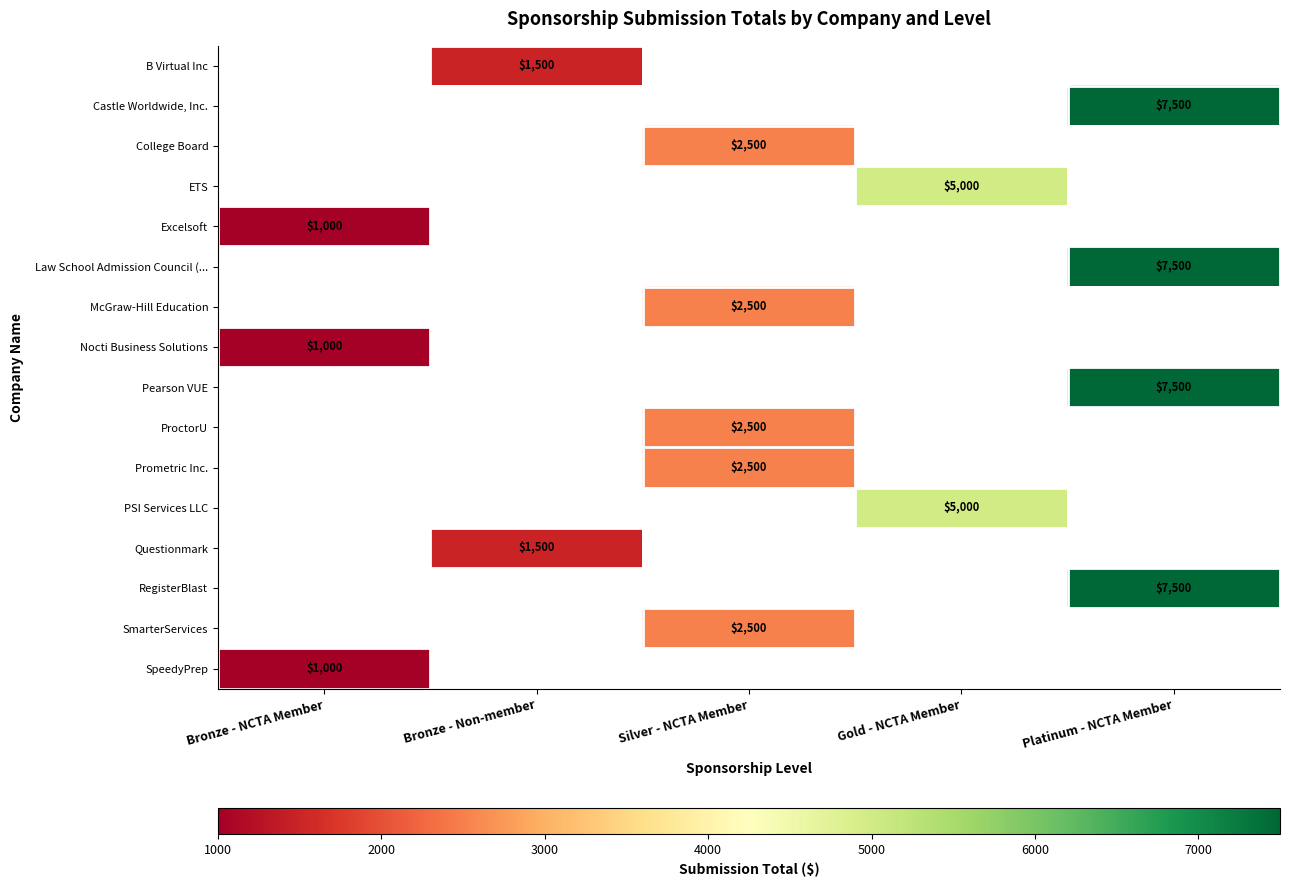

True or false: ETS has a value of 5000 at Gold - NCTA Member.

True